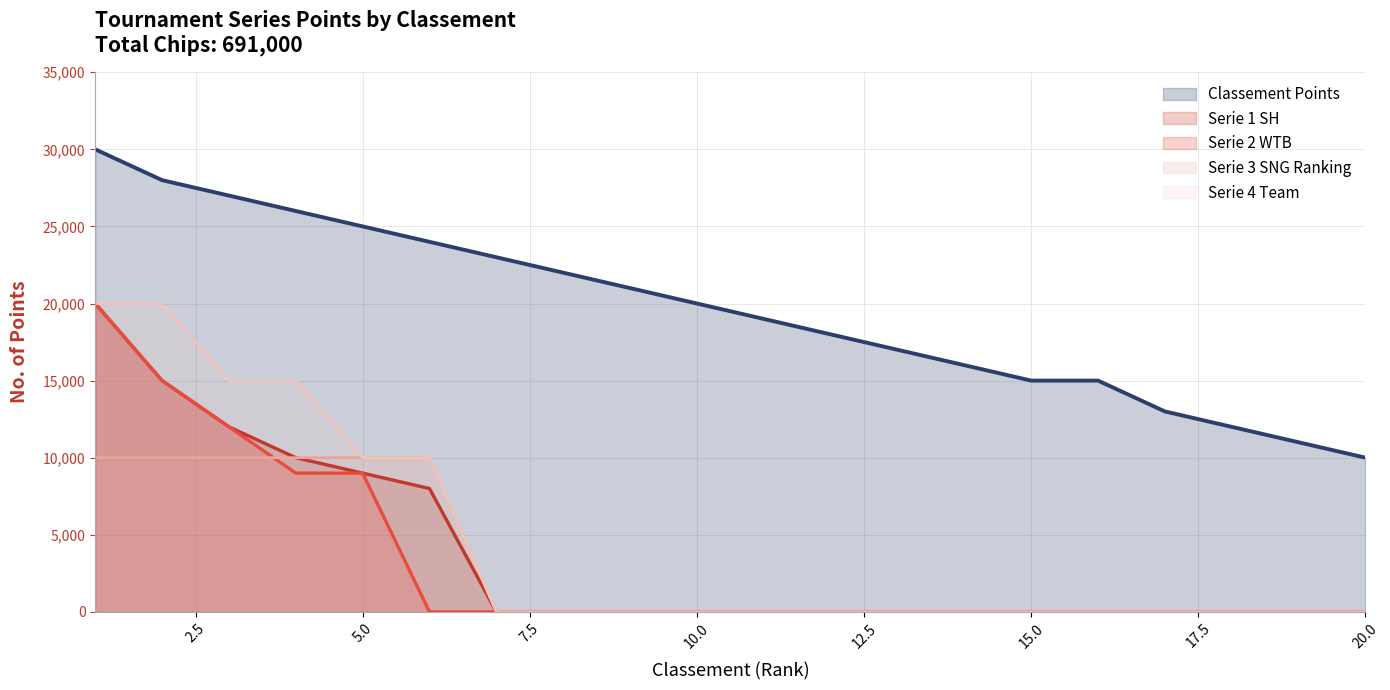

Between 15 and 14, which is larger?

14